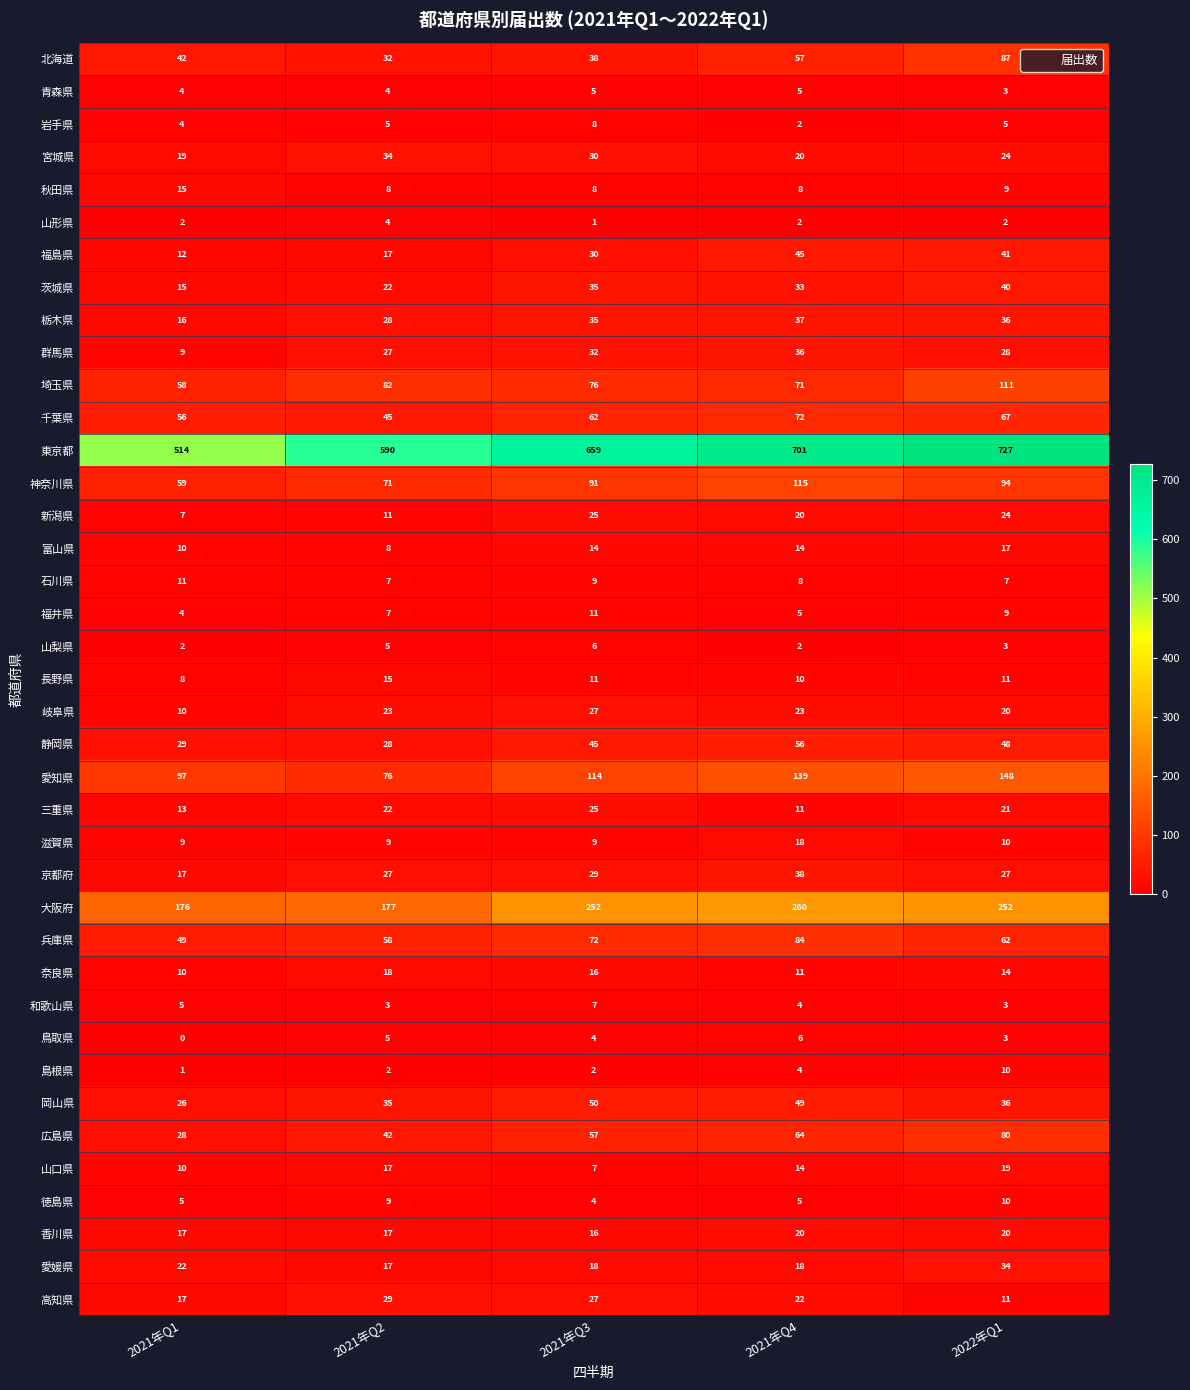

Is it true that 鳥取県 equals 6 at 2021年Q4?

True